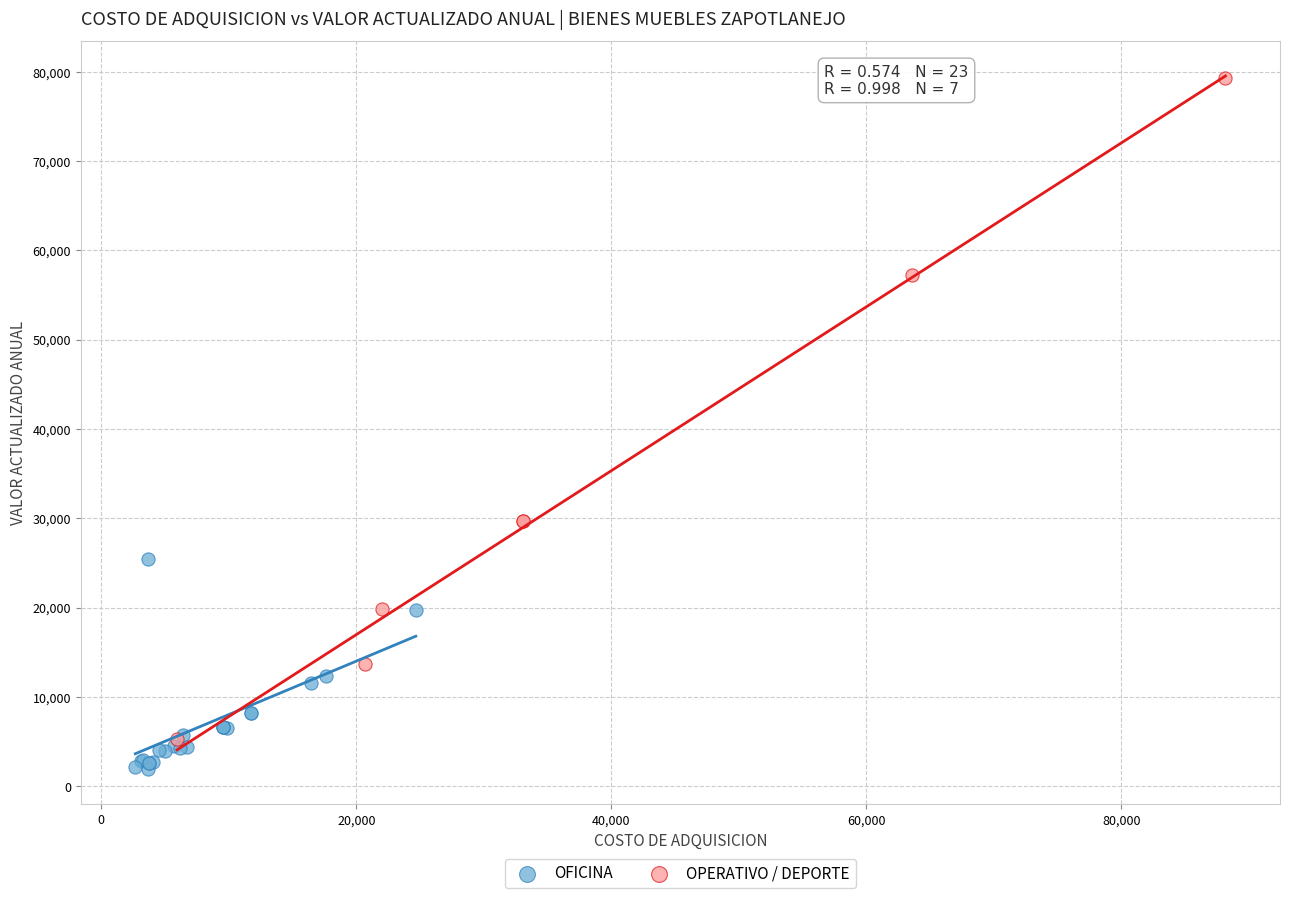

Which series contains the lowest Y value?

OFICINA